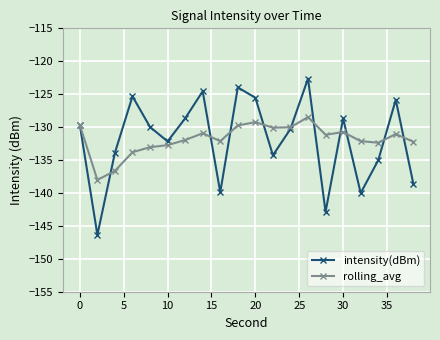

List the series in order of their peak value, lowest first.

rolling_avg, intensity(dBm)